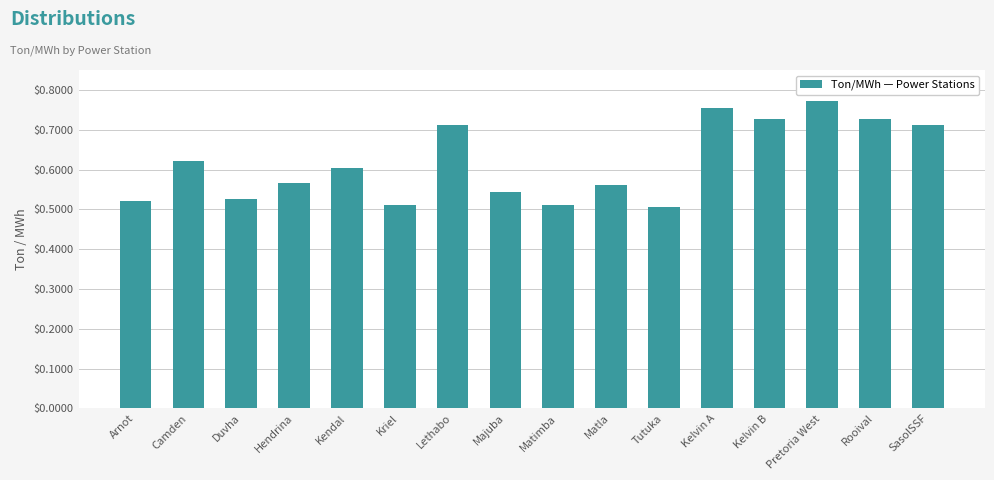

The value at Arnot is 0.3. True or false?

False